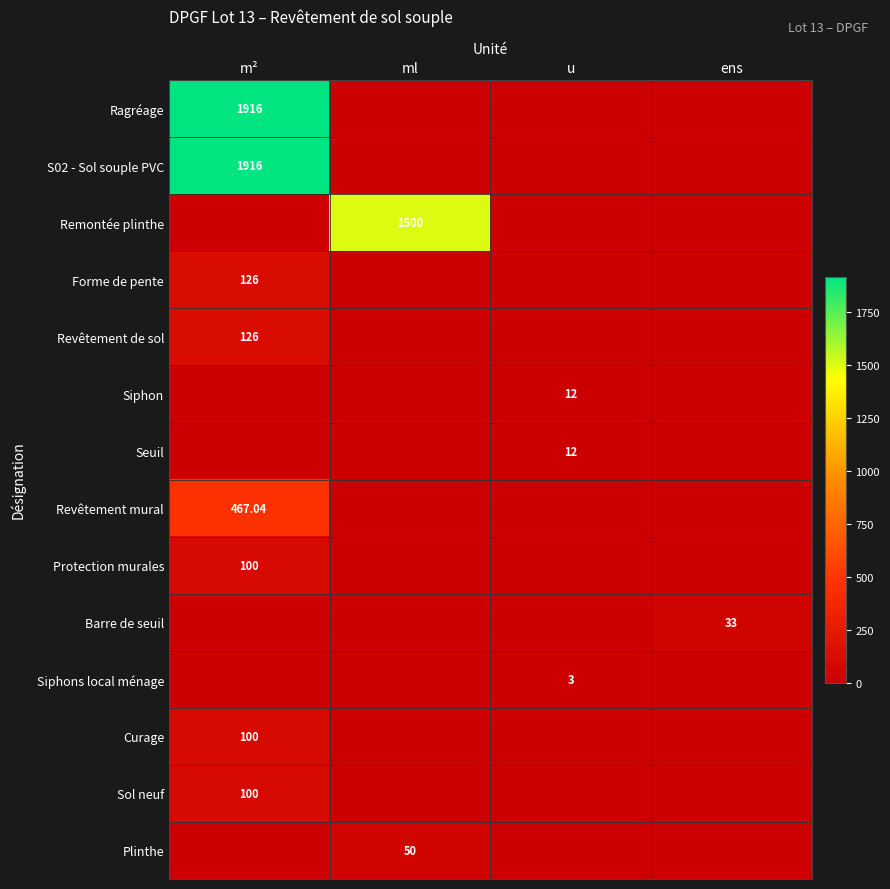

What is the highest value of the Ragréage series?

1916.0